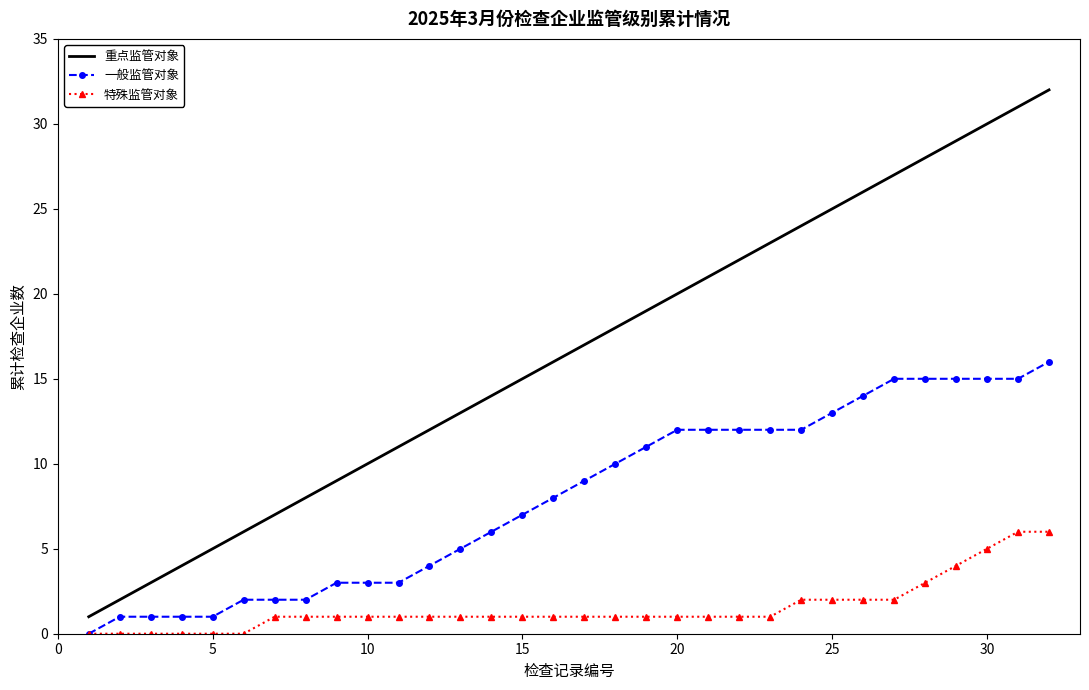

Which series has the largest range (max minus min)?

重点监管对象